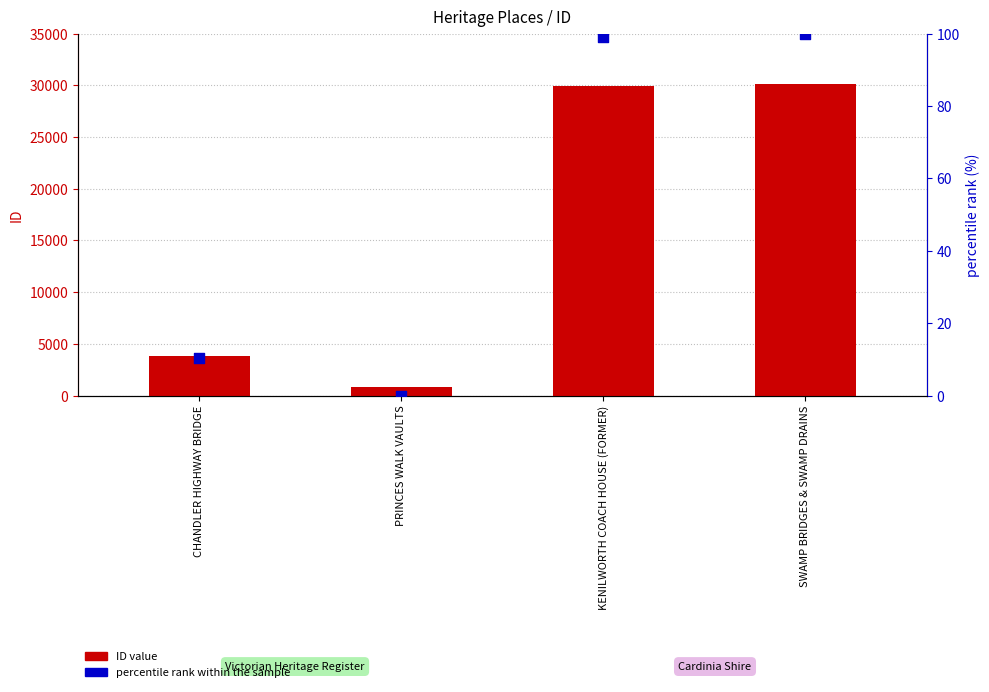

Which series has the widest spread of Y values?

ID value